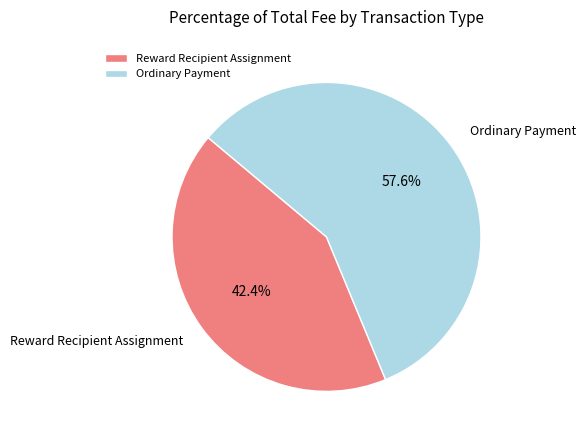

How many segments does this pie chart have?

2